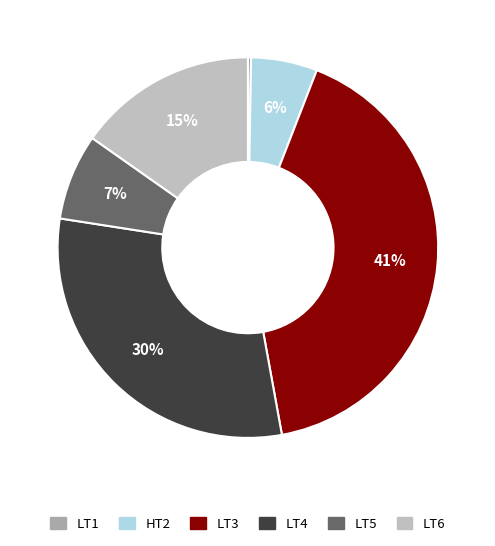

Is the sum of LT3 and HT2 greater than half?

No